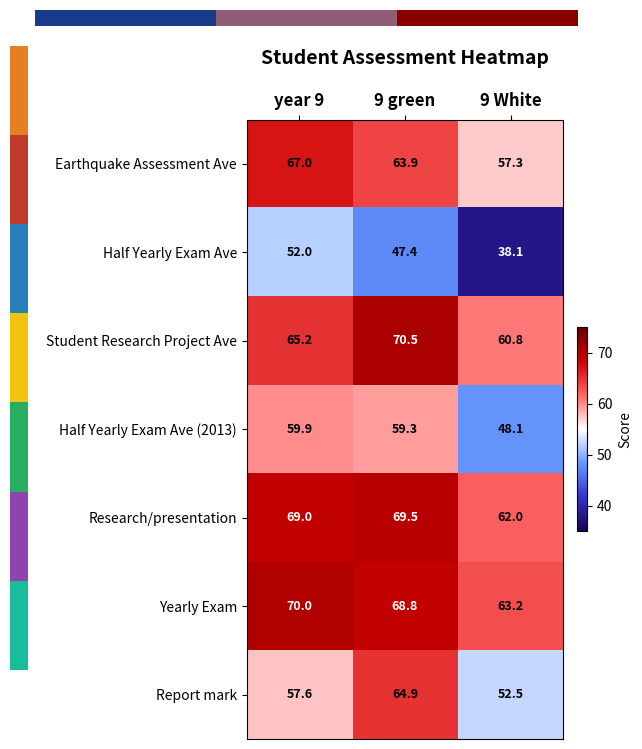

True or false: Report mark has a value of 99.0 at 9 green.

False